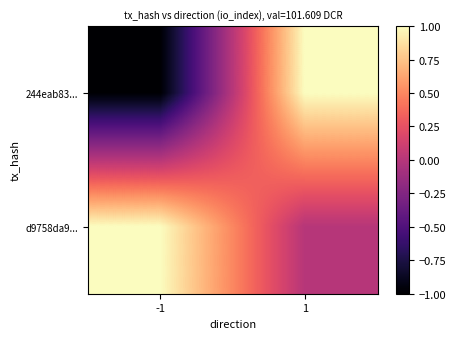

Reading left to right, list all the values displayed in this chart.

244eab83...: -1=-1	1=1
d9758da9...: -1=1	1=0